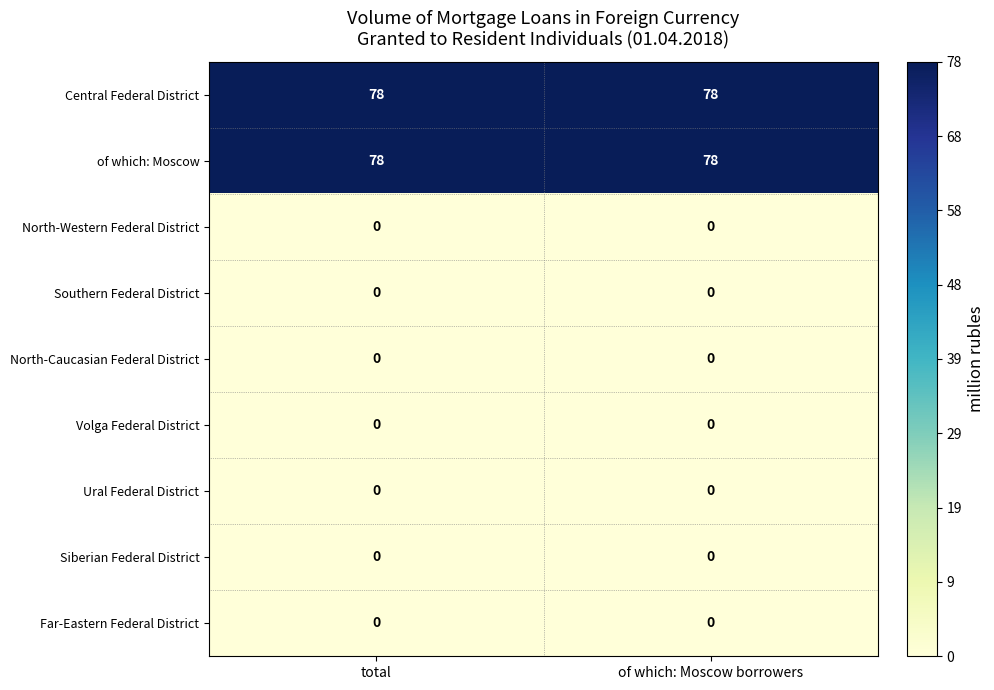

Reading left to right, extract all data points from this chart.

Central Federal District: total=78	of which: Moscow borrowers=78
of which: Moscow: total=78	of which: Moscow borrowers=78
North-Western Federal District: total=0	of which: Moscow borrowers=0
Southern Federal District: total=0	of which: Moscow borrowers=0
North-Caucasian Federal District: total=0	of which: Moscow borrowers=0
Volga Federal District: total=0	of which: Moscow borrowers=0
Ural Federal District: total=0	of which: Moscow borrowers=0
Siberian Federal District: total=0	of which: Moscow borrowers=0
Far-Eastern Federal District: total=0	of which: Moscow borrowers=0